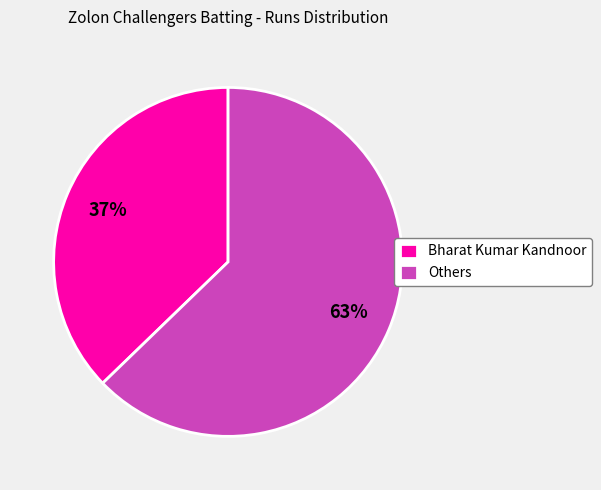

Count the number of slices in the pie.

2